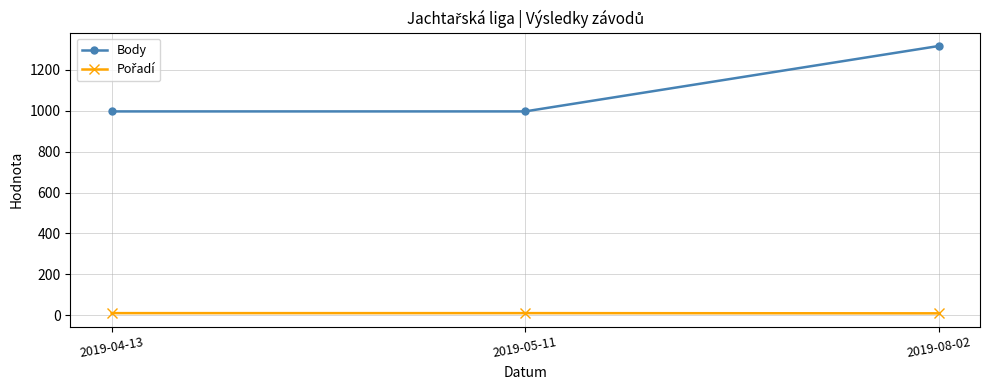

True or false: Body has a value of 1317 at 2019-04-13.

False